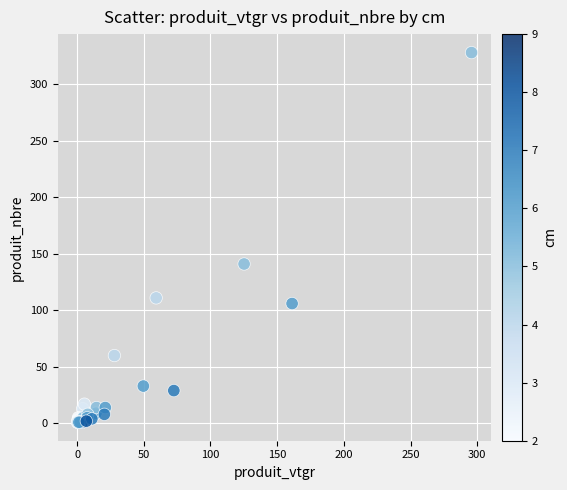

What Y value in the scatter plot is closest to 164?

141